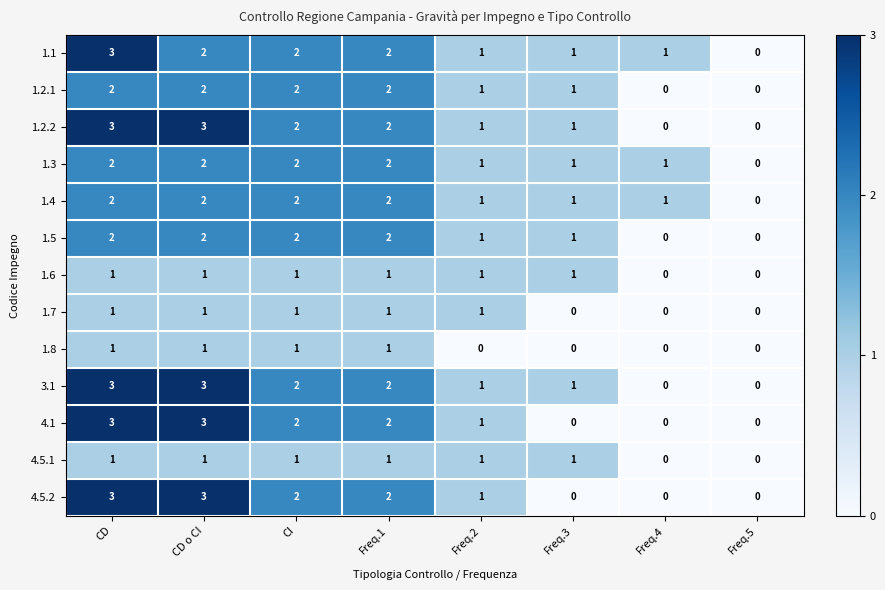

The 1.2.1 series shows 0 at Freq.5. True or false?

True